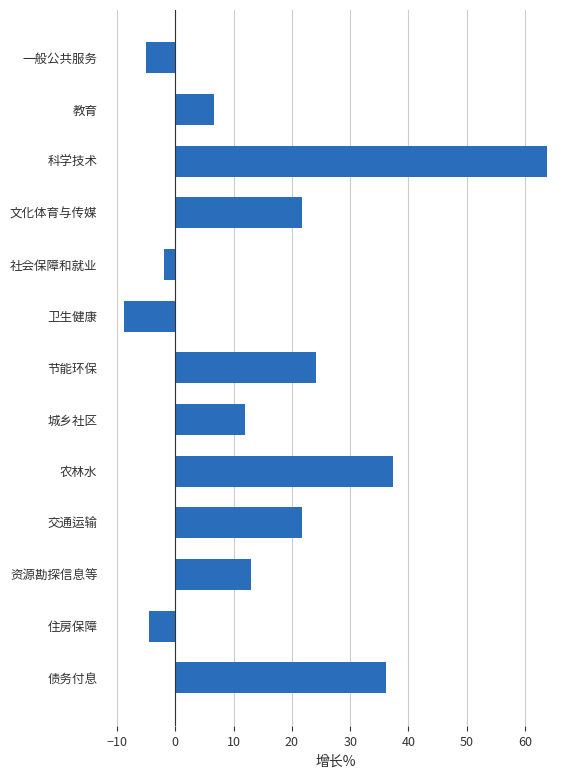

At which label is the value closest to 27?

节能环保